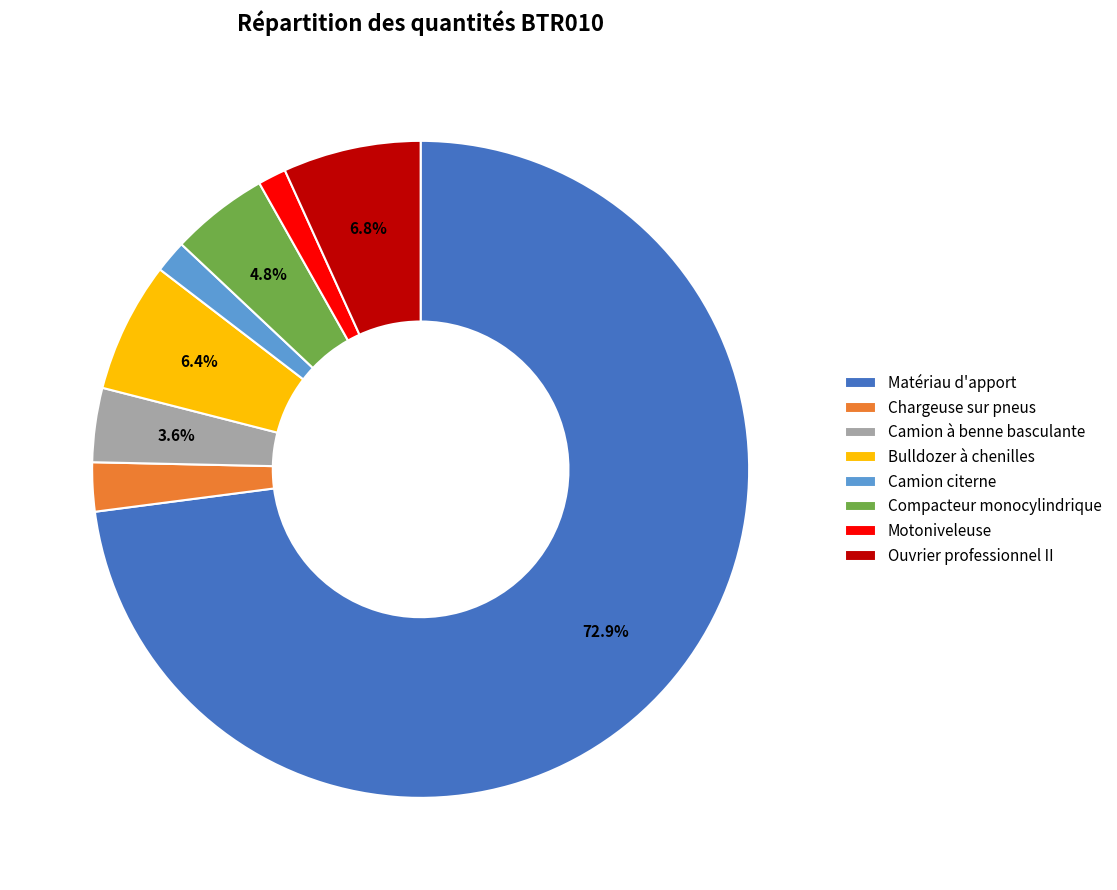

Is Matériau d'apport the majority of the pie?

Yes